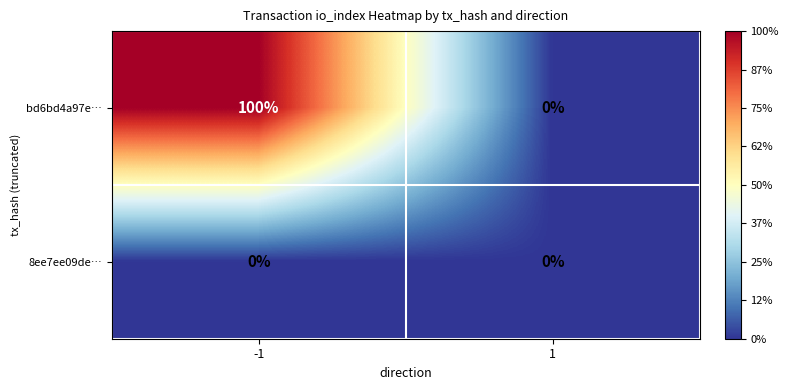

At -1, list the series in order from smallest to largest.

8ee7ee09de…, bd6bd4a97e…